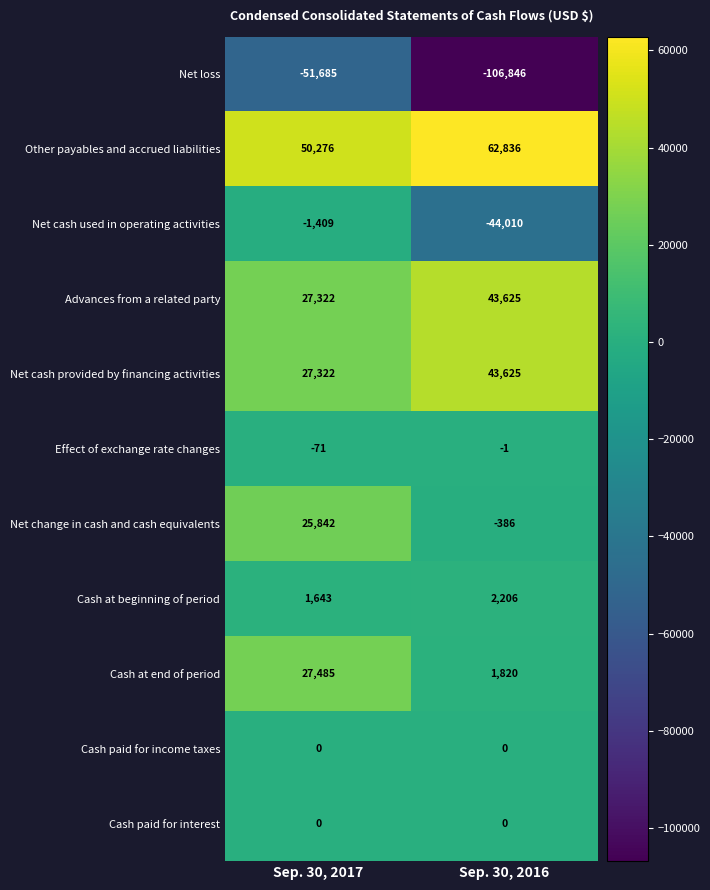

What is the minimum value for Cash at end of period?

1820